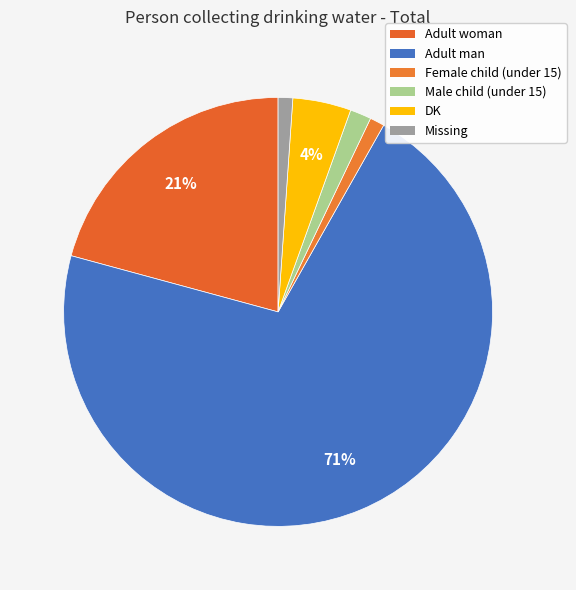

What is the largest slice in the pie chart?

Adult man